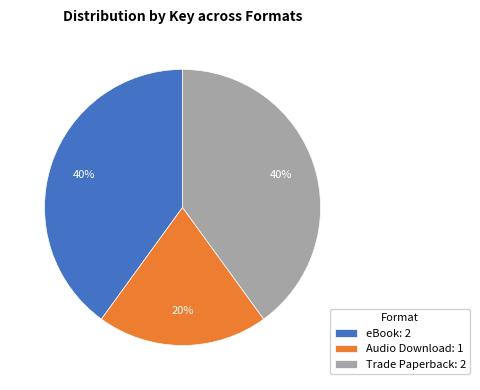

To the nearest percent, what portion does Trade Paperback: 2 represent?

40%